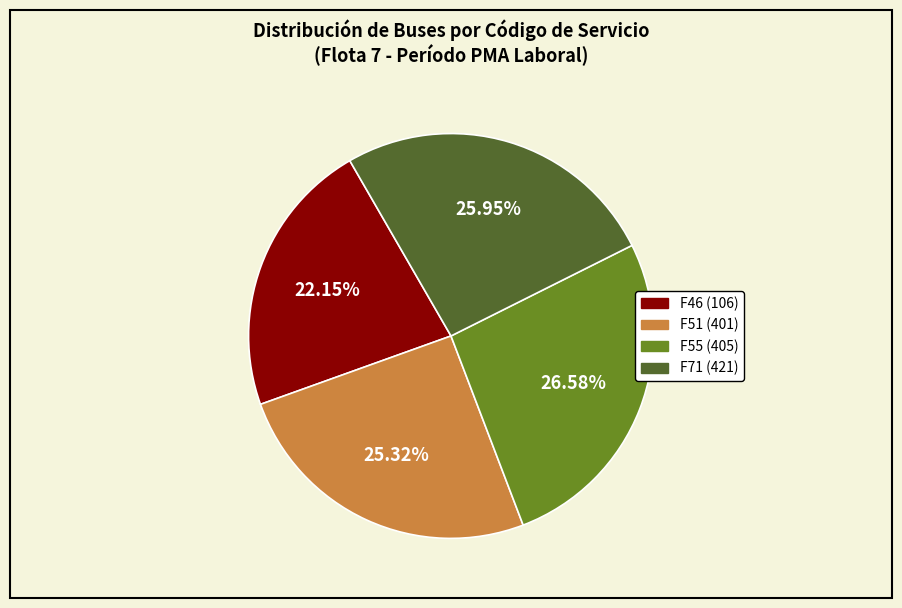

The F46 (106) slice represents 22% of the pie. True or false?

True